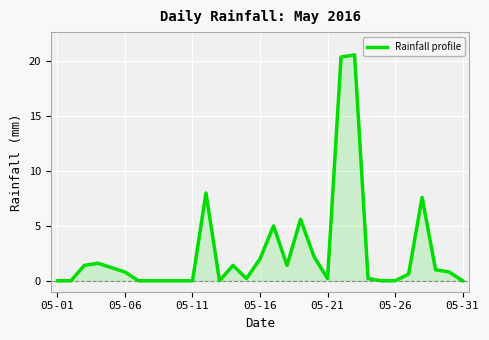

What is the difference between the maximum and minimum values?

20.6